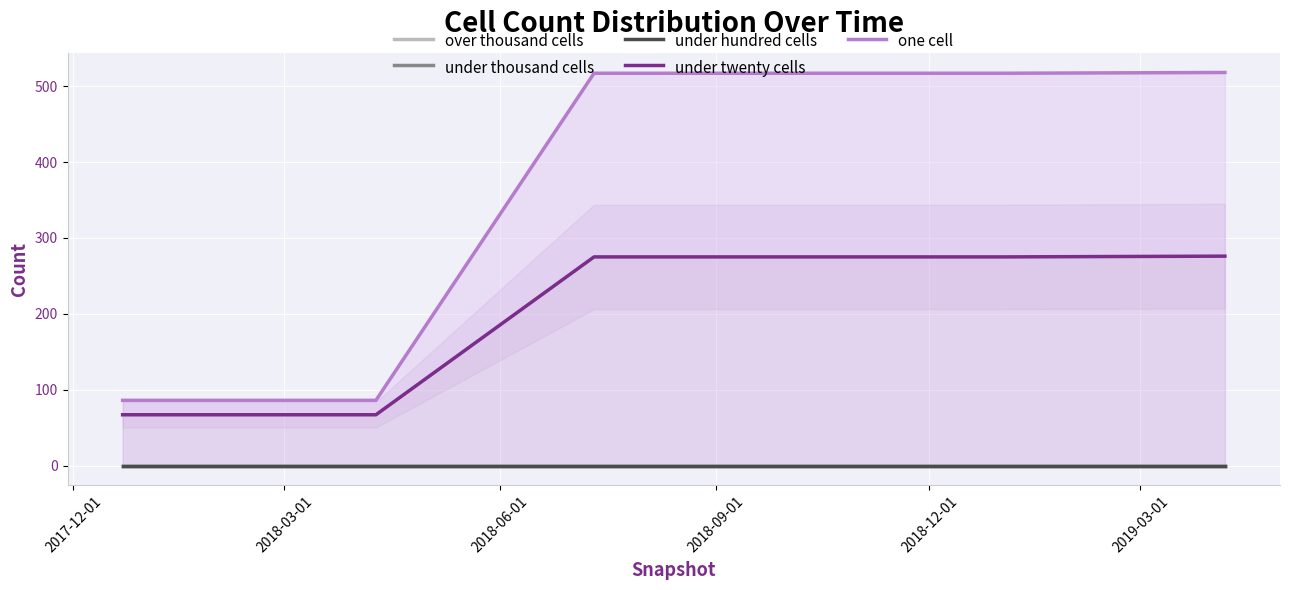

What is the maximum value shown in the chart?

518